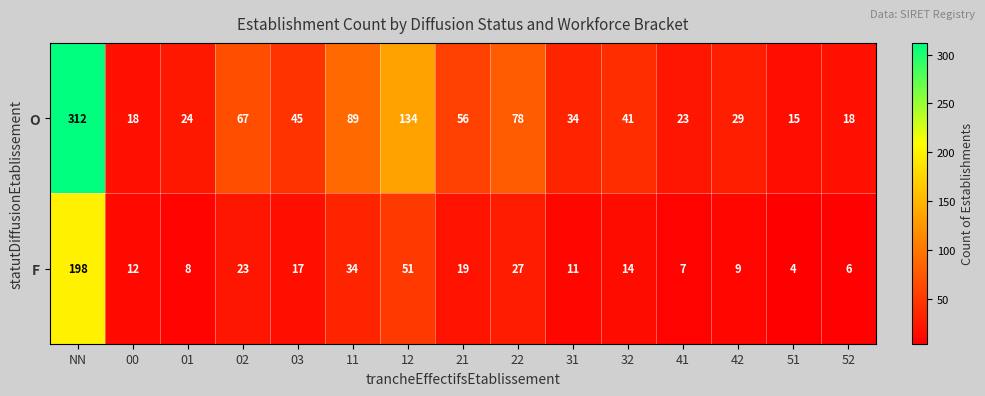

Is it true that O equals 205 at 12?

False